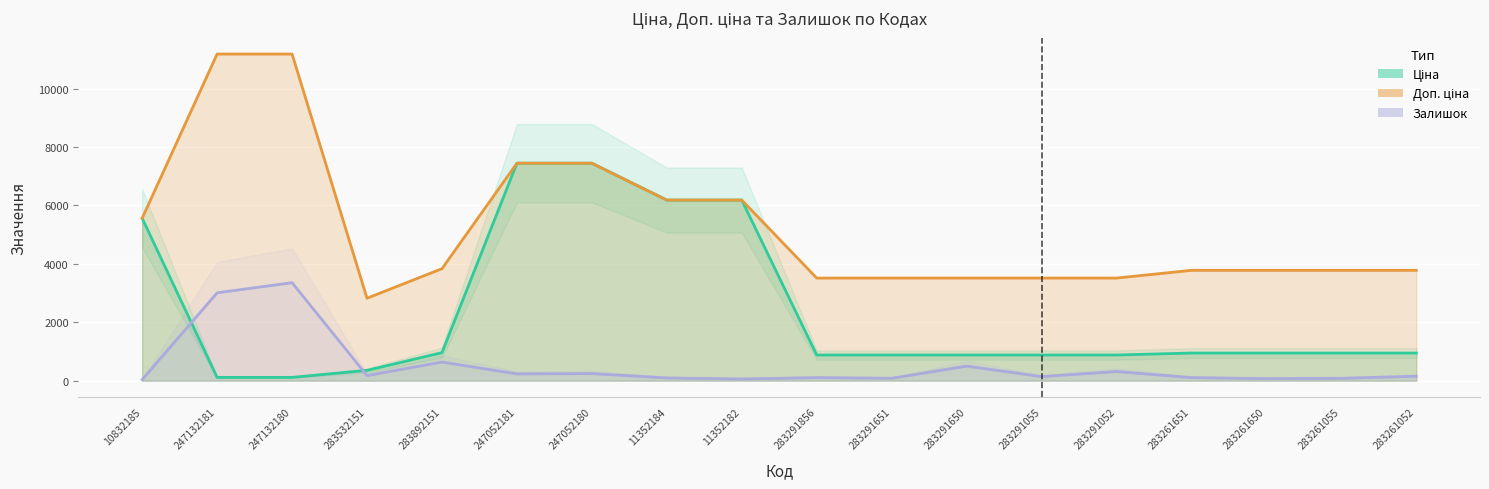

Rank the series at 247052180 from lowest to highest value.

Залишок, Ціна, Доп. ціна